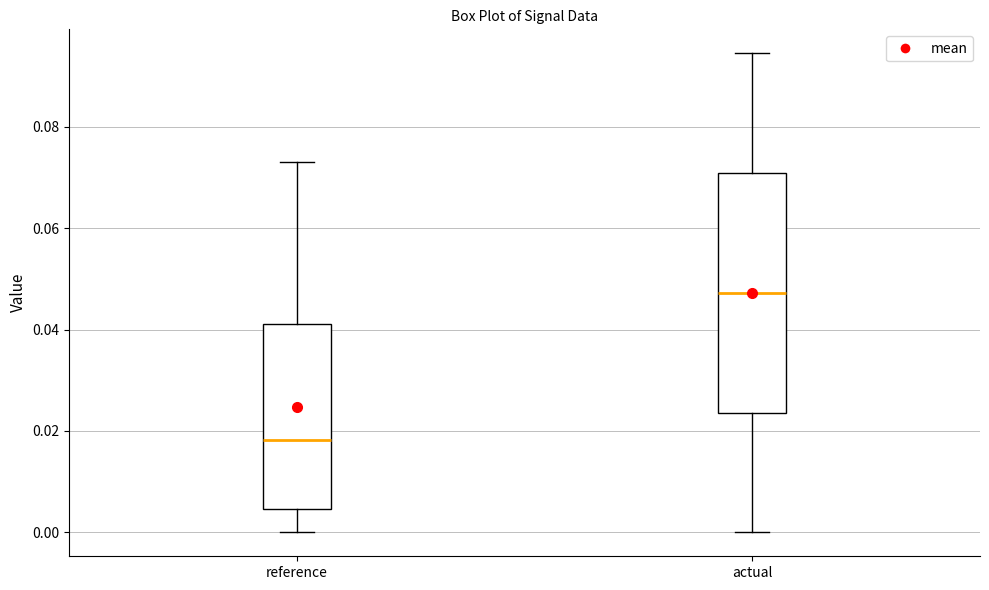

Comparing the boxes themselves (not the whiskers), which one is the tallest?

actual